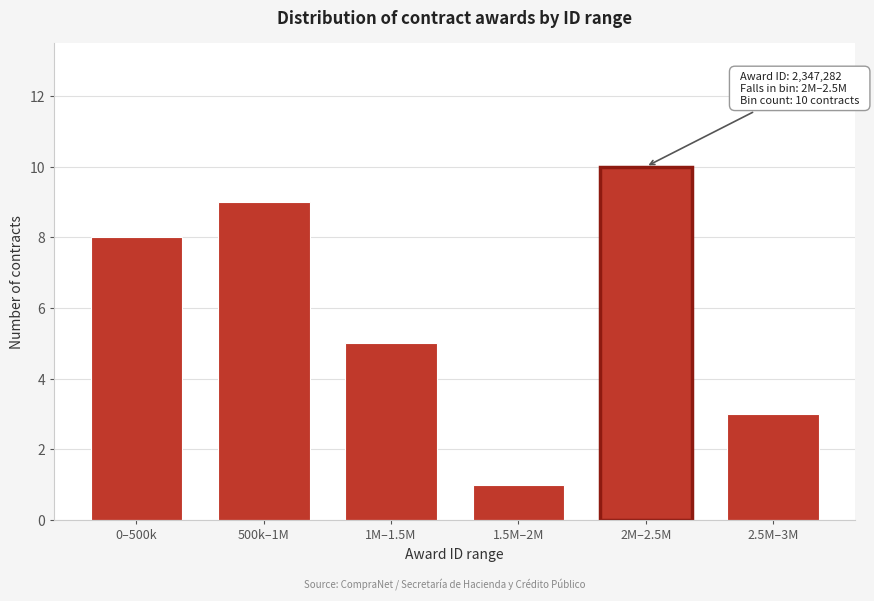

Reading right to left, list all the values displayed in this chart.

2.5M–3M=3	2M–2.5M=10	1.5M–2M=1	1M–1.5M=5	500k–1M=9	0–500k=8